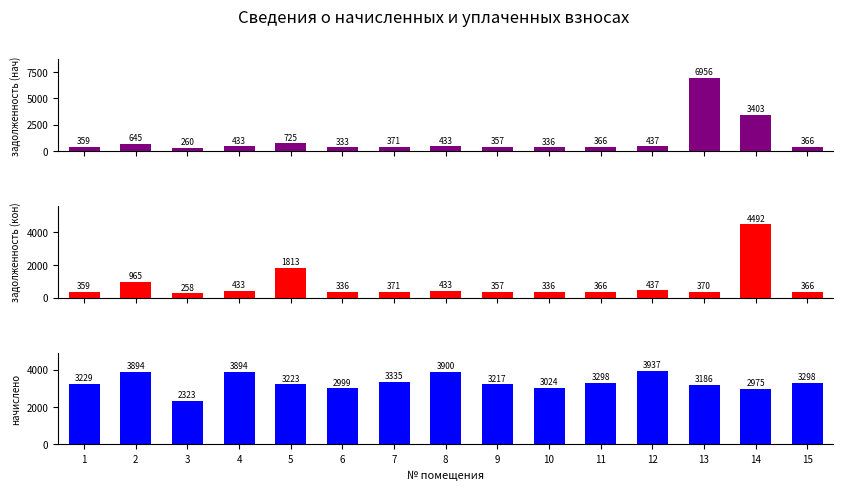

What is the highest value of the задолженность (нач) series?

6955.8